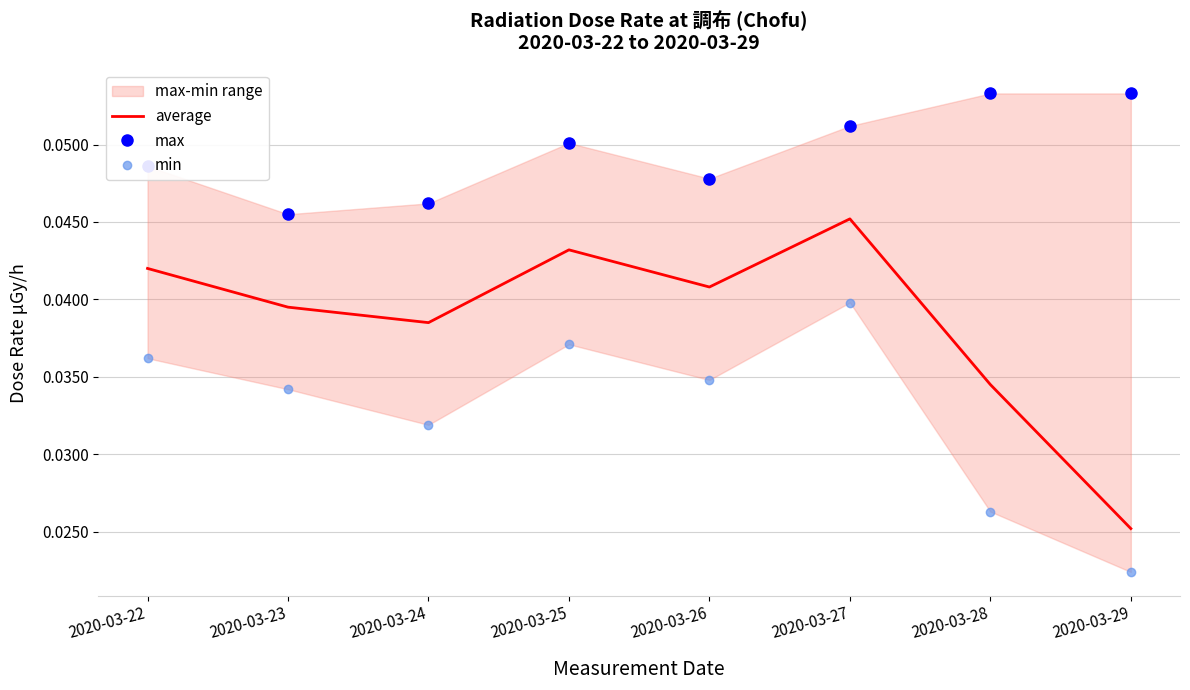

The value of max at 2020-03-27 is 0.1. True or false?

True